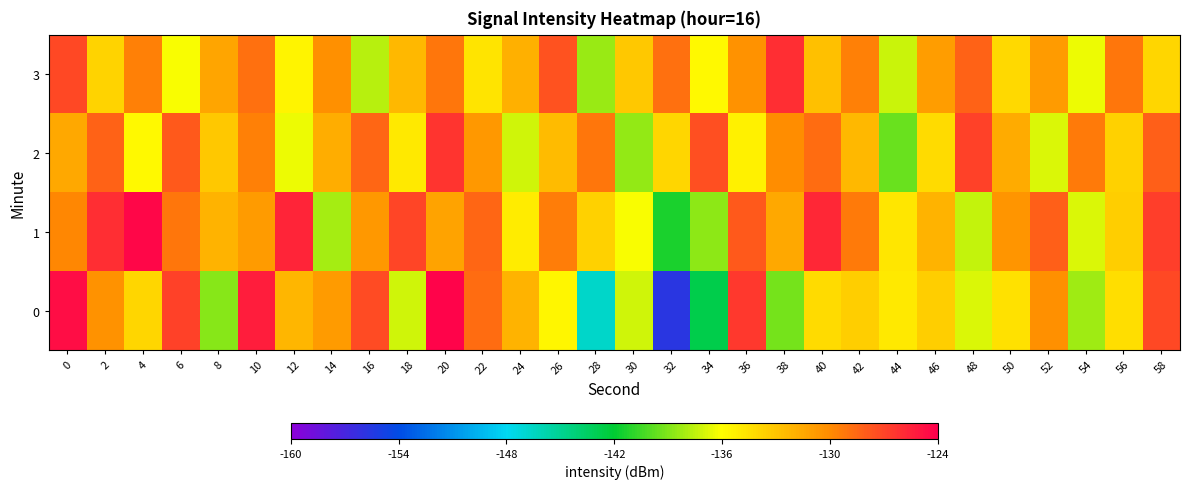

Between 36 and 22, which is larger?

36